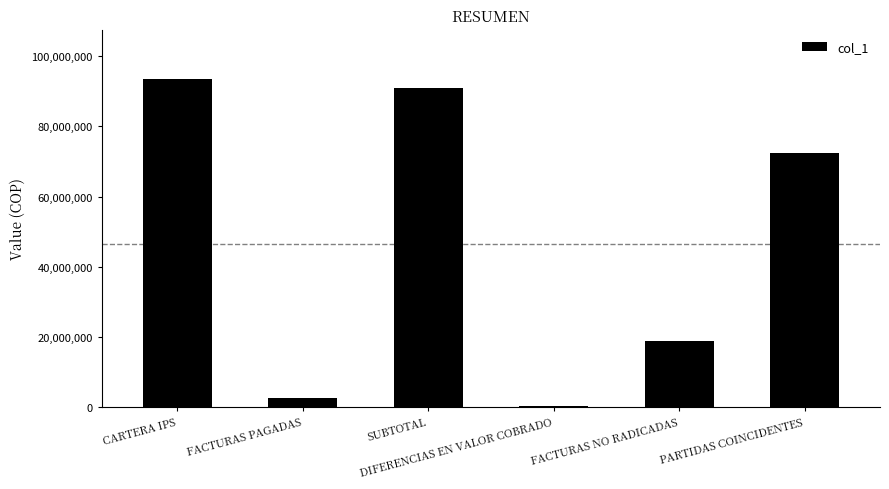

Reading right to left, list all the values displayed in this chart.

72269339	18919027	200054	90988312	2555653	93543965